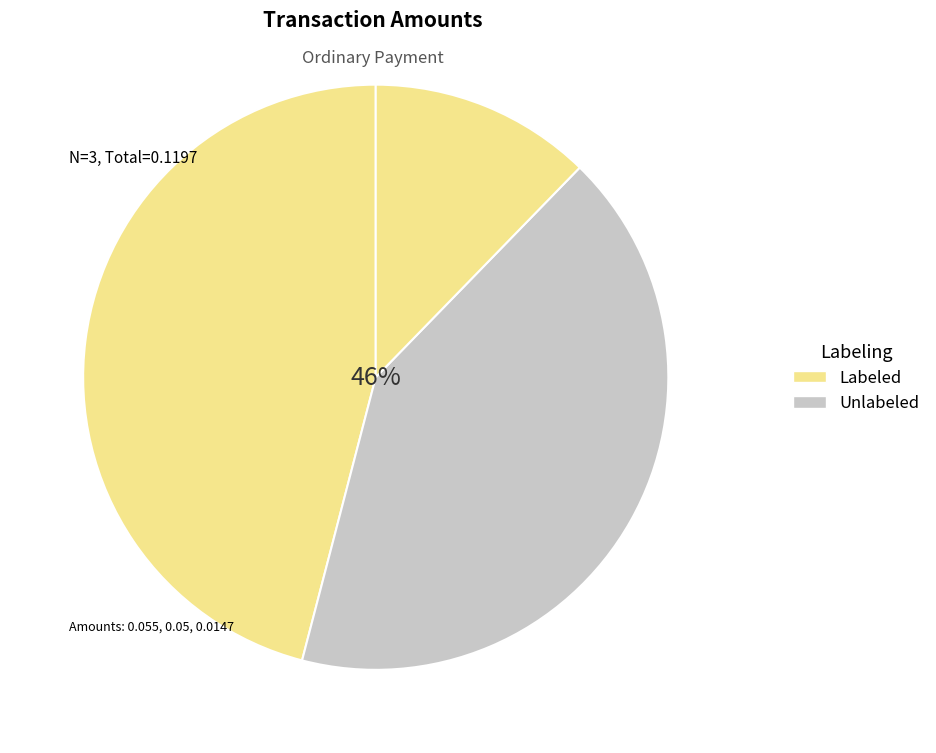

True or false: 900321 accounts for 3% of the total.

False